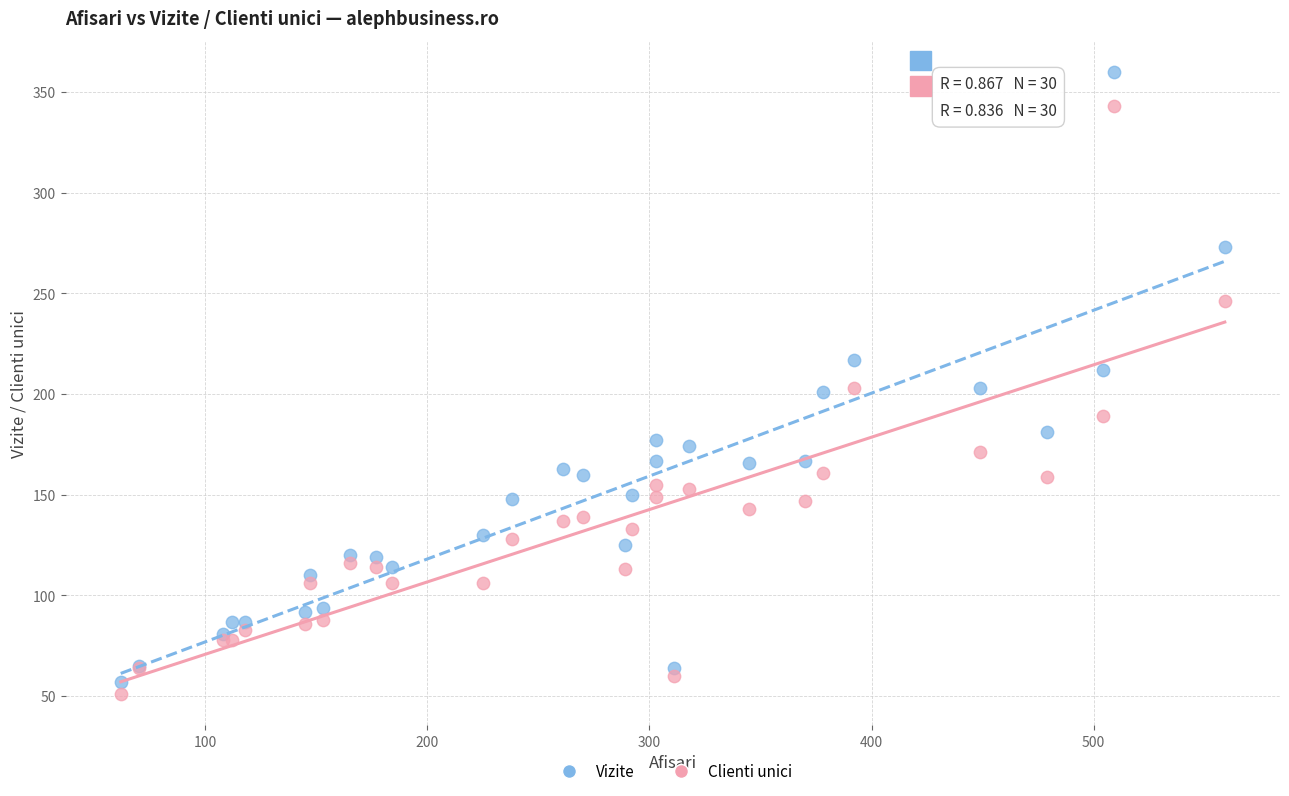

Which series has the largest Y range (max minus min)?

Vizite